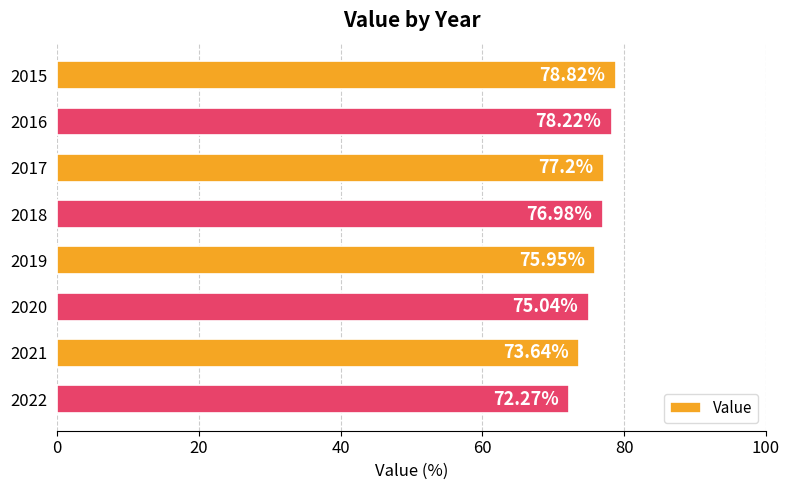

What is the average value?

76.0